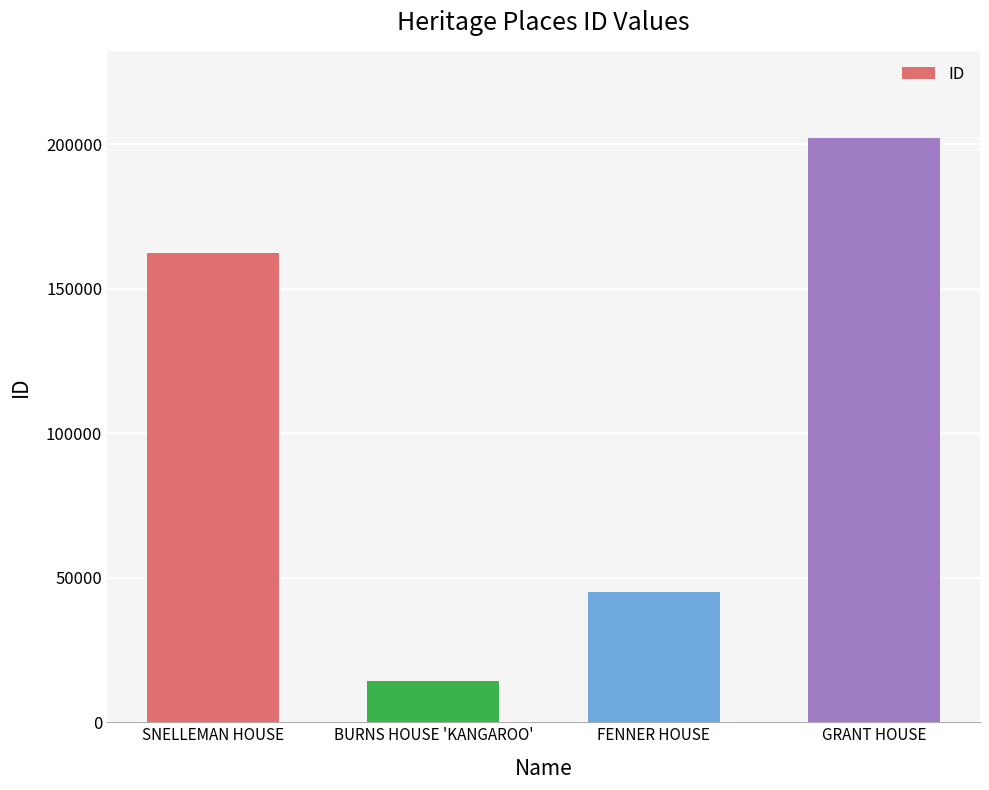

What is the label of the 4th bar from the left?

GRANT HOUSE